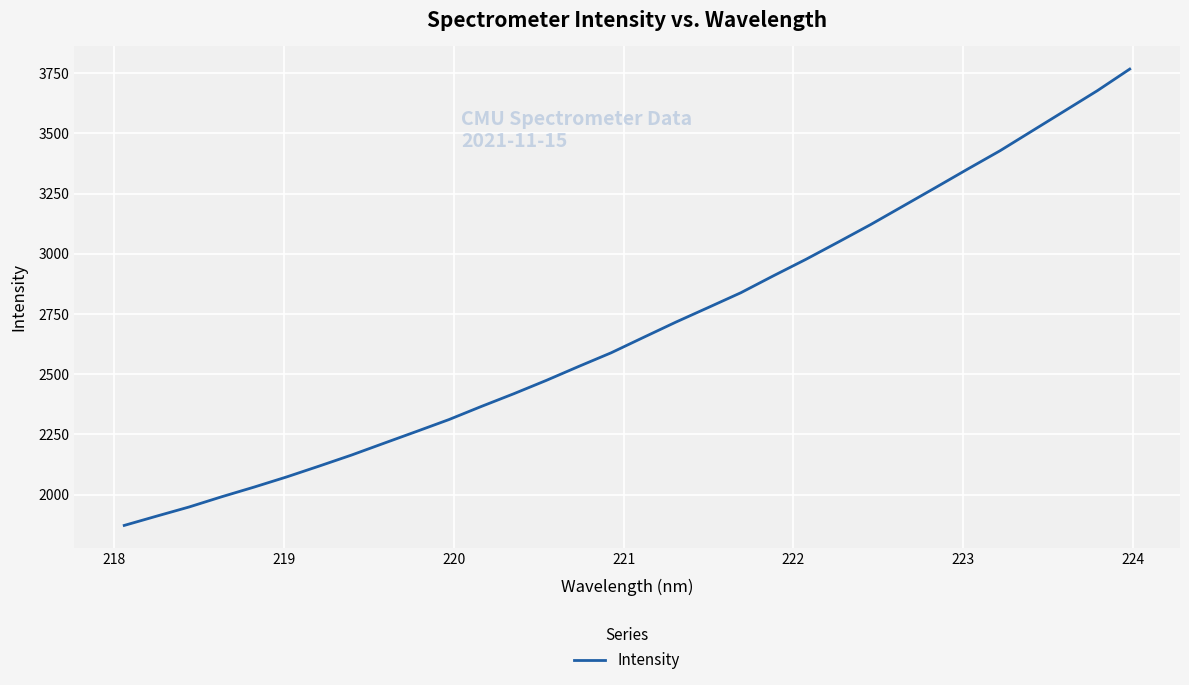

Count the number of categories in the chart.

32